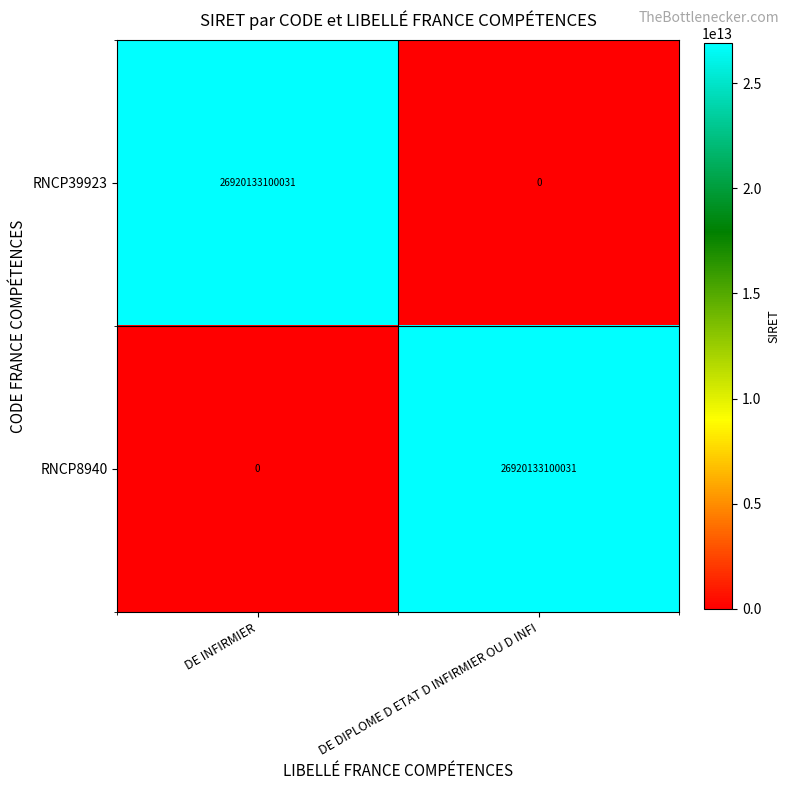

True or false: RNCP8940 has a value of 0 at DE INFIRMIER.

True